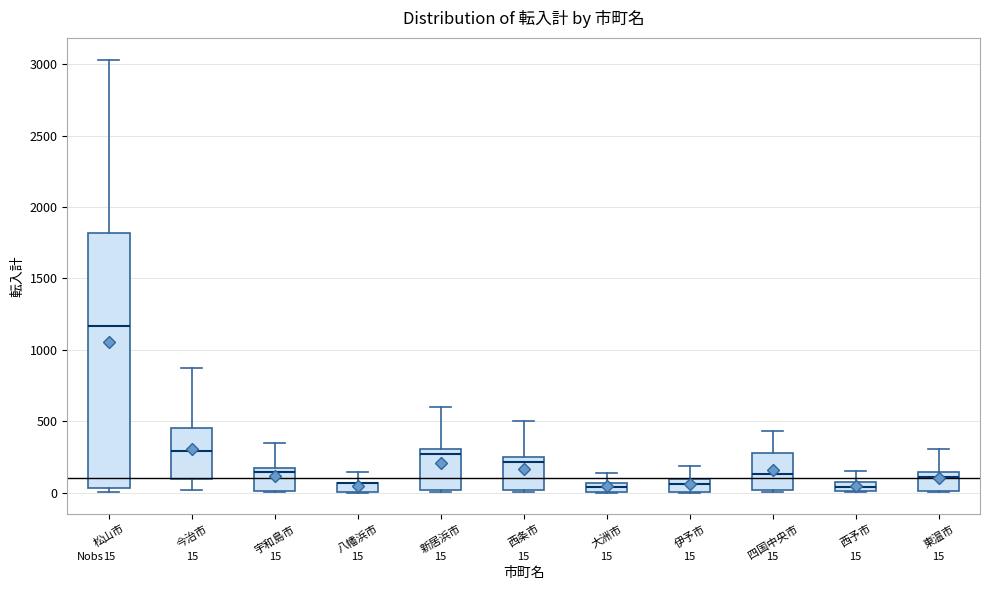

Which box is the tallest, from its lower edge to its upper edge?

松山市